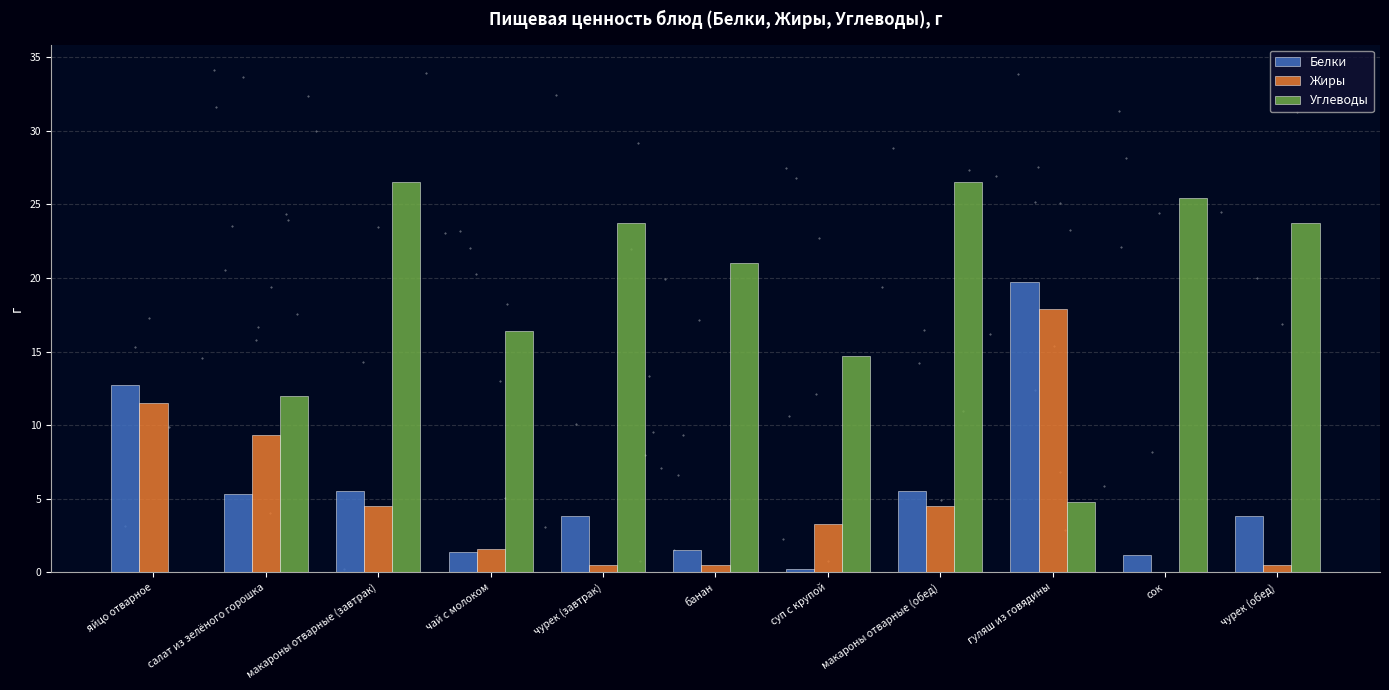

Where does the Углеводы series first go above 21?

макароны отварные (завтрак)